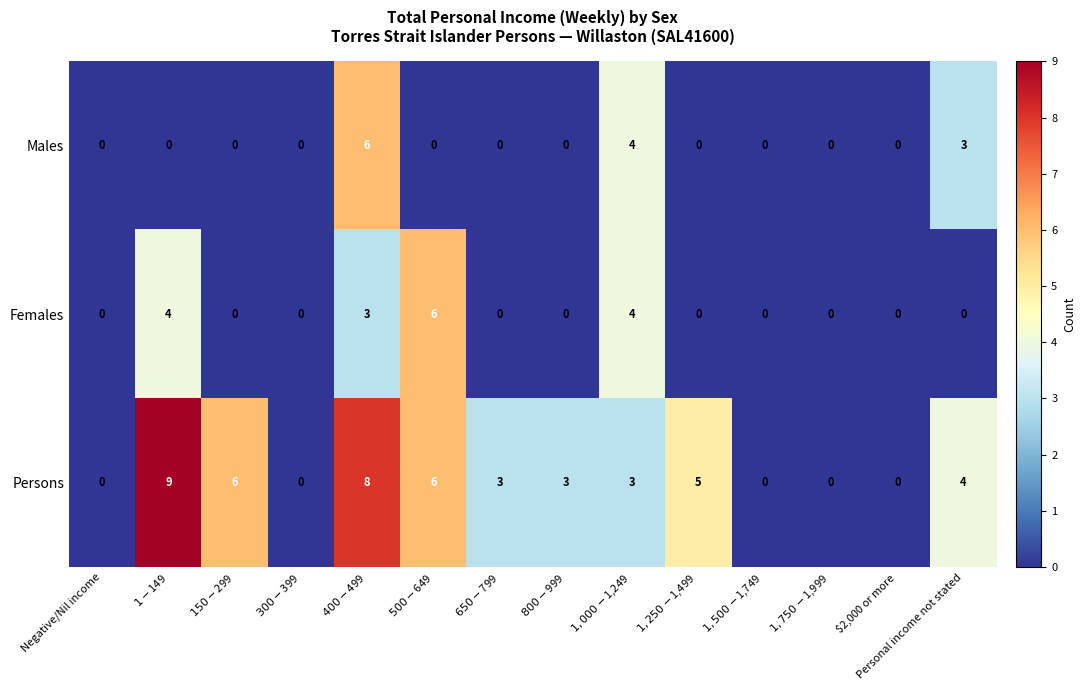

What is the difference between the maximum and minimum values in the Persons series?

9